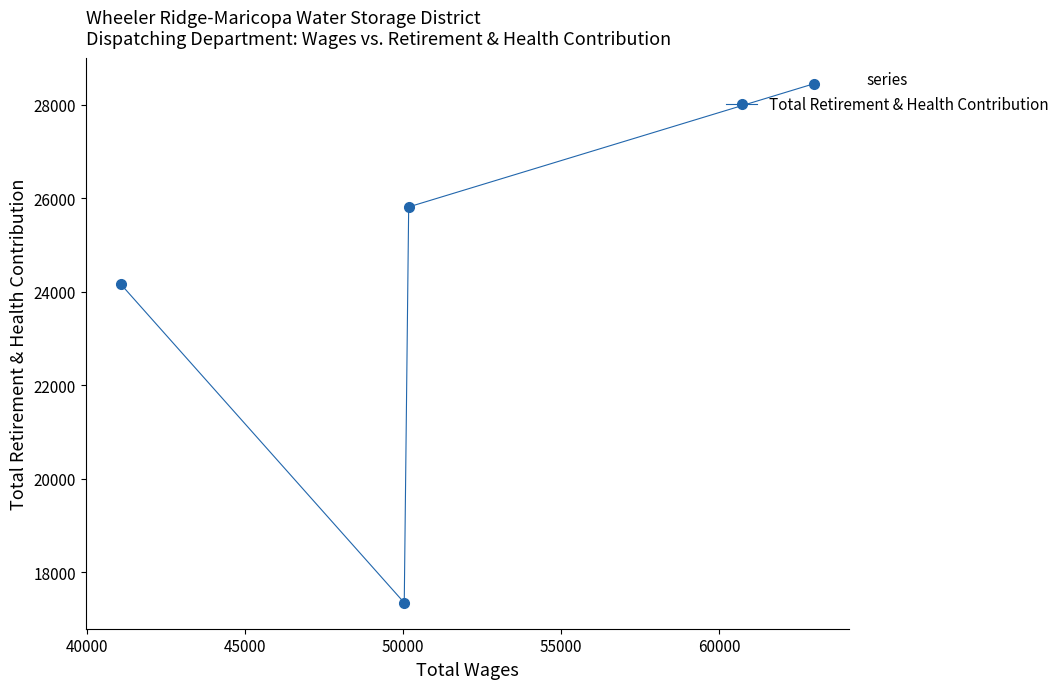

True or false: the data has more than 0 interior local peaks.

False